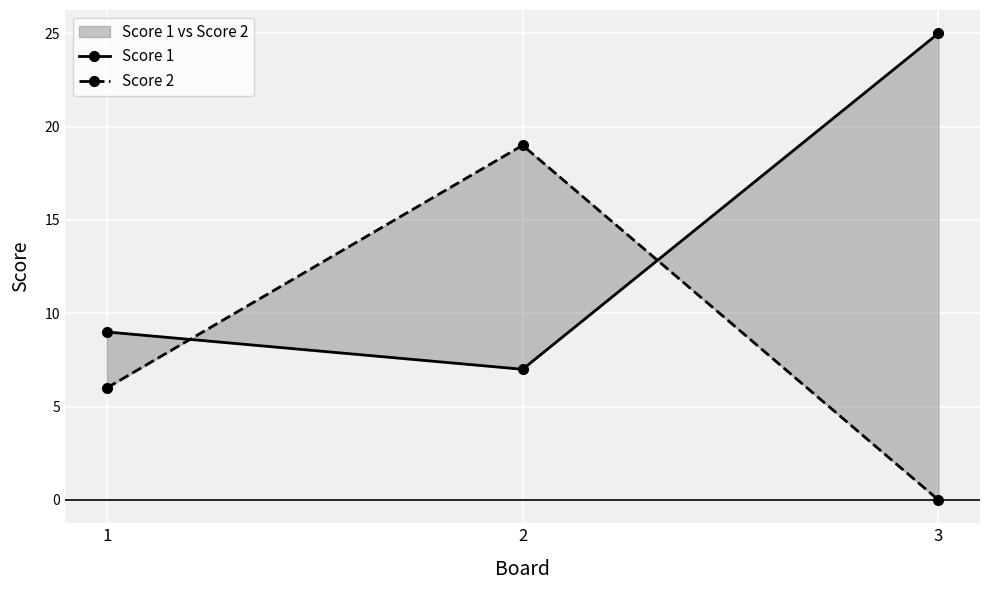

Reading left to right, transcribe all the data shown in this chart.

Score 1: 9	7	25
Score 2: 6	19	0